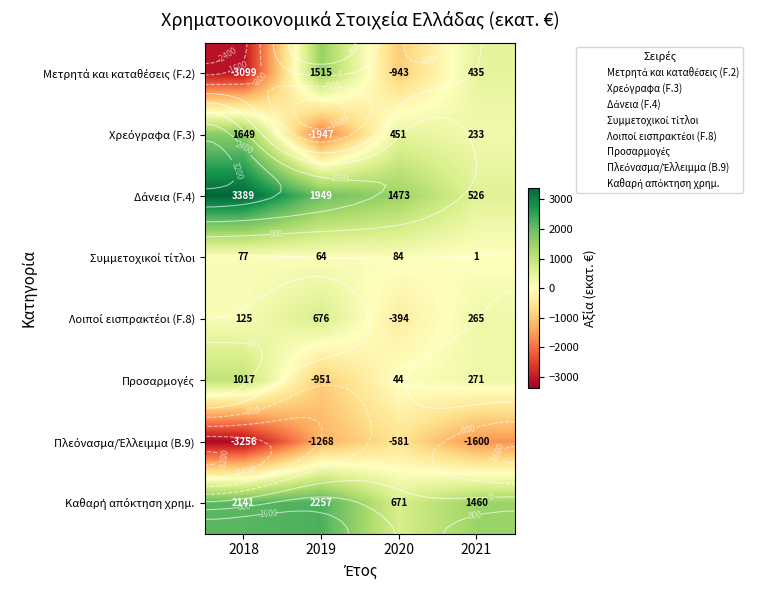

What is the sum of all Λοιποί εισπρακτέοι (F.8) values?

672